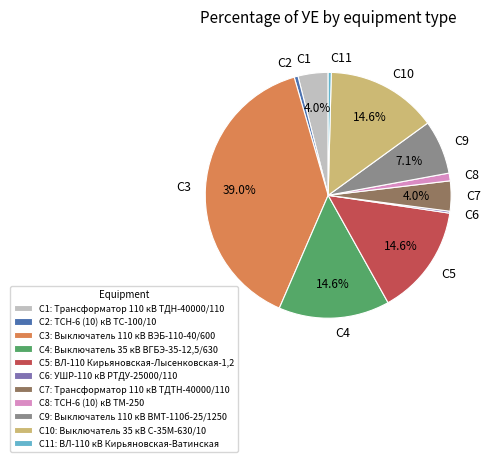

To the nearest percent, what is the difference between the largest and smallest slice percentages?

39%